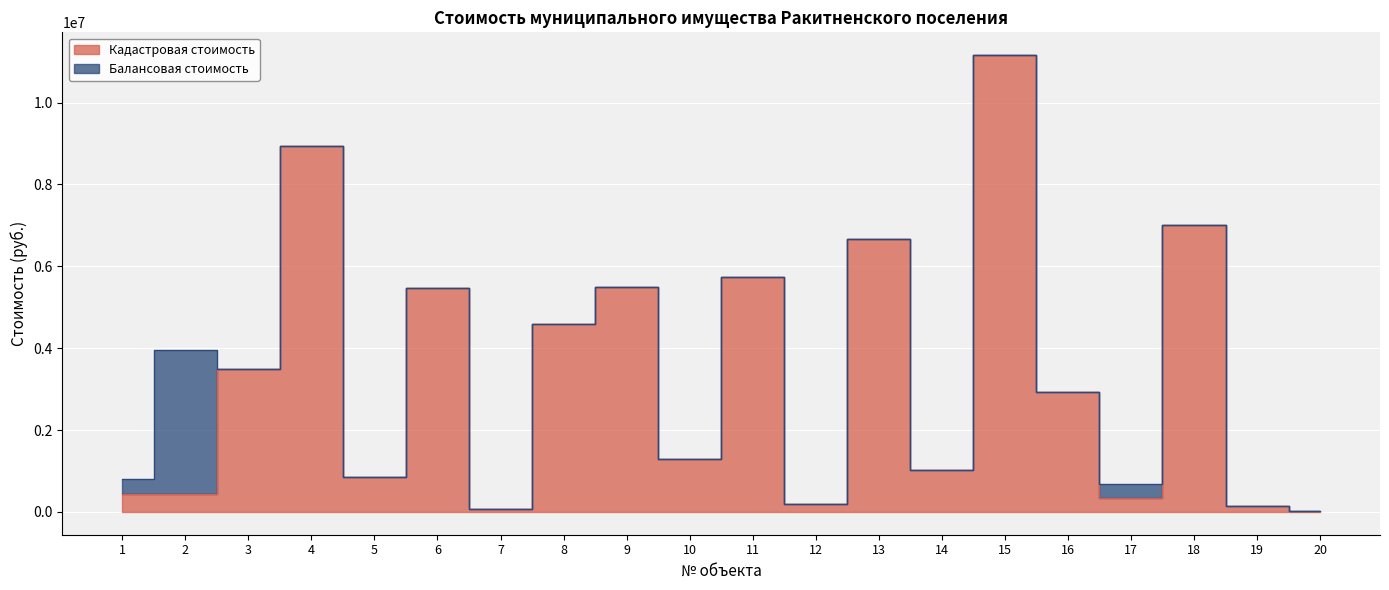

Between 5 and 16, which is larger?

16